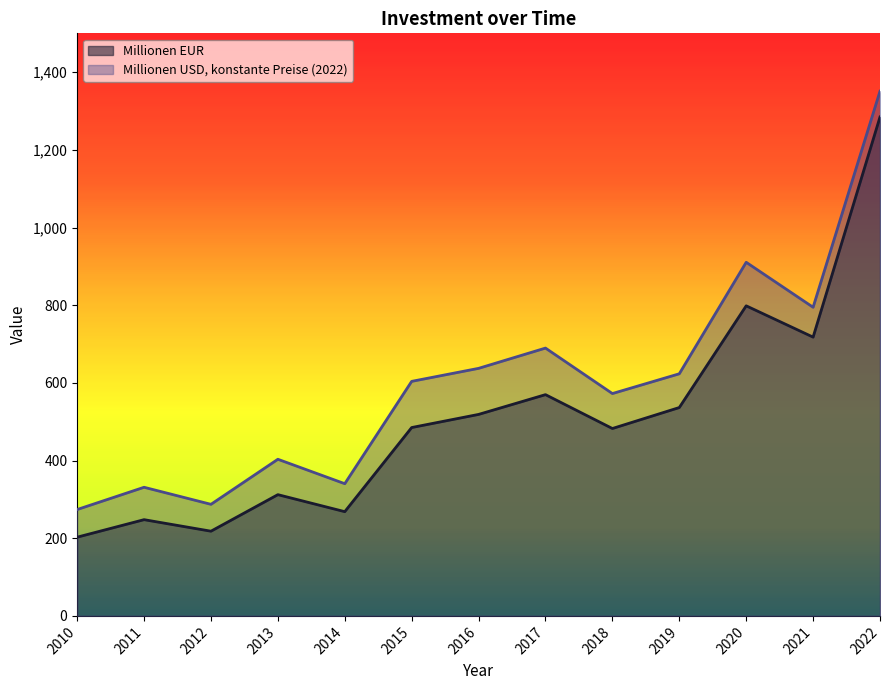

At how many categories does at least one series exceed 1259?

1